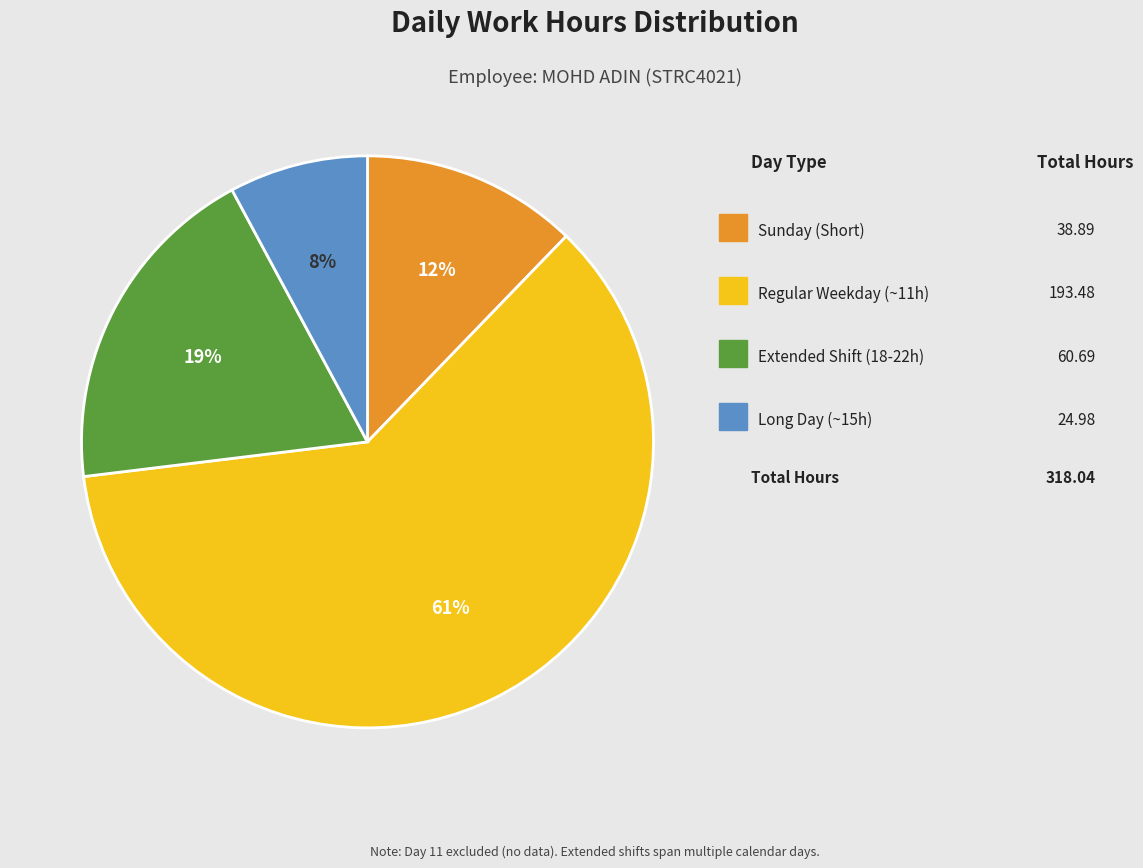

Count the number of slices in the pie.

4